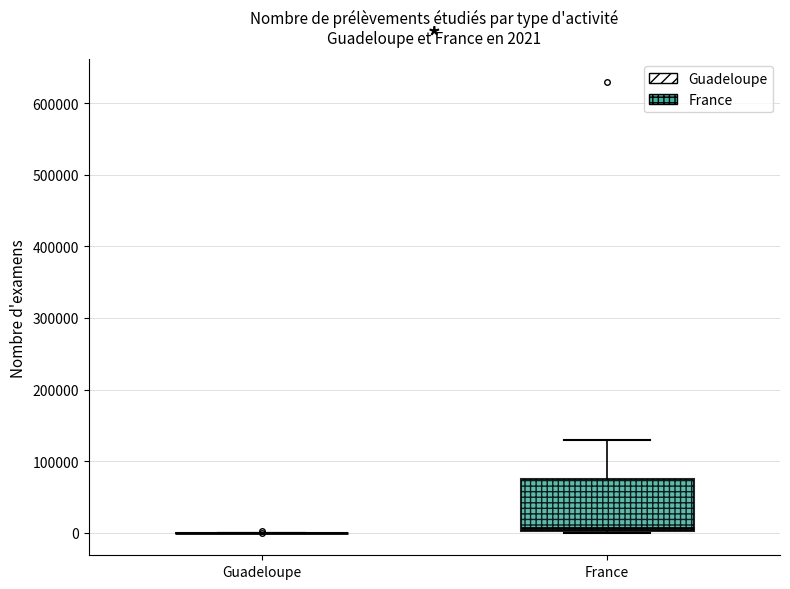

Comparing the boxes themselves (not the whiskers), which one is the tallest?

France